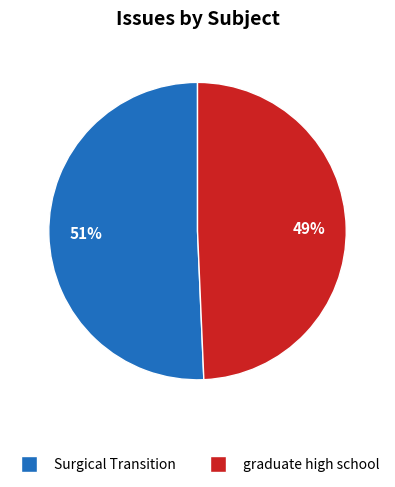

Which has a higher value, graduate high school or Surgical Transition?

Surgical Transition